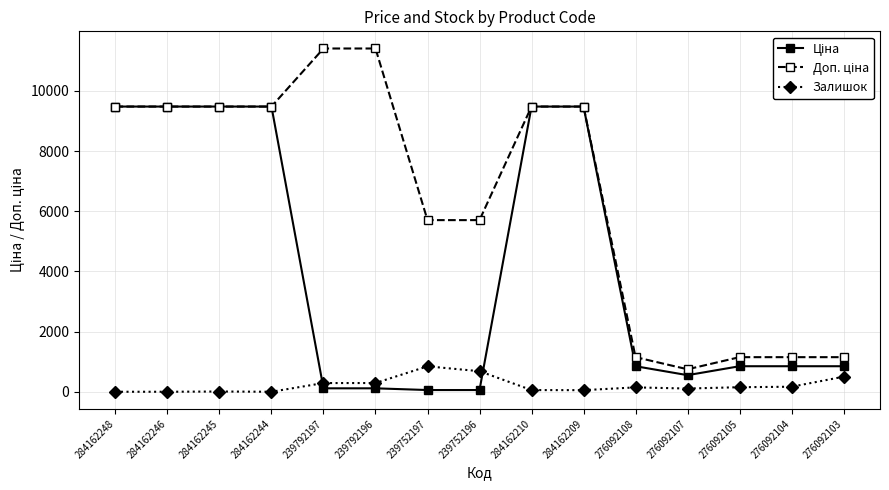

Is this an area chart (filled region under the line)?

No